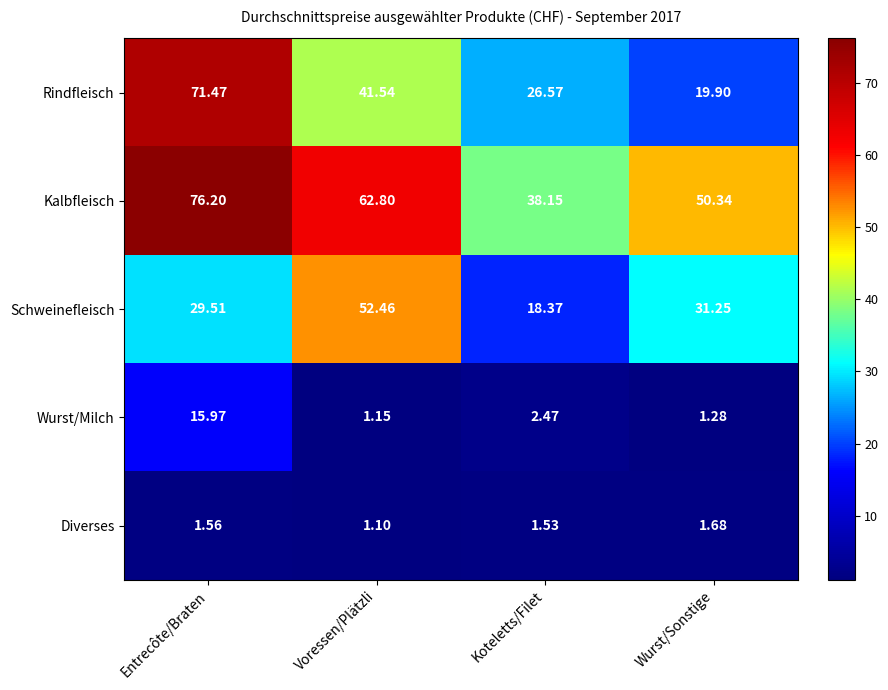

Which label corresponds to the largest value in the chart?

Entrecôte/Braten